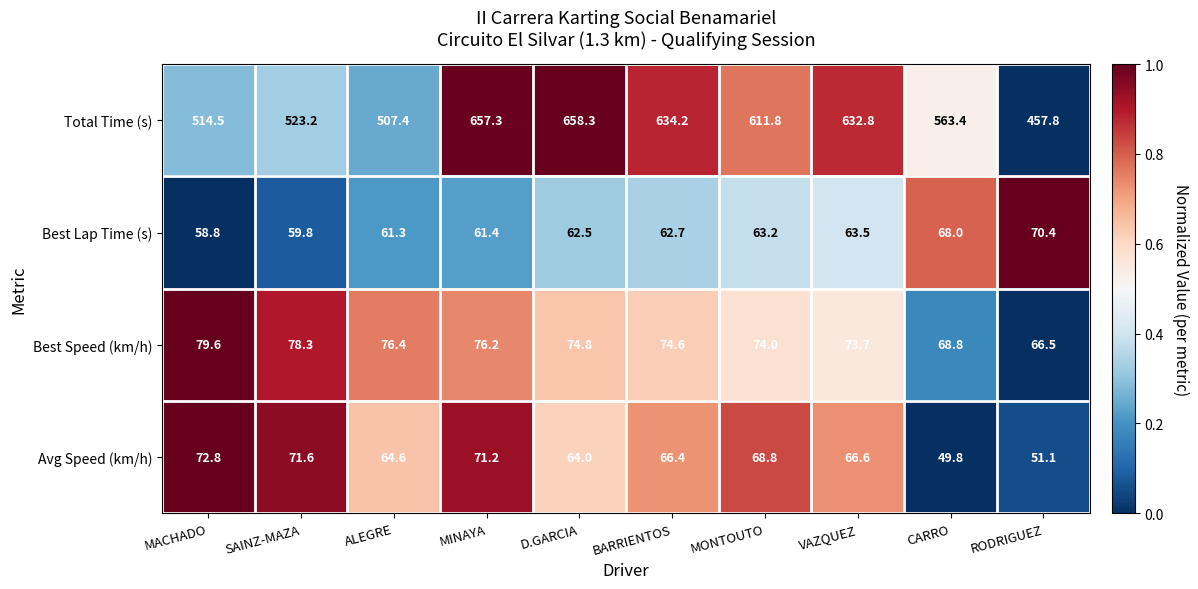

At which category does the chart reach its peak across all series?

D.GARCIA